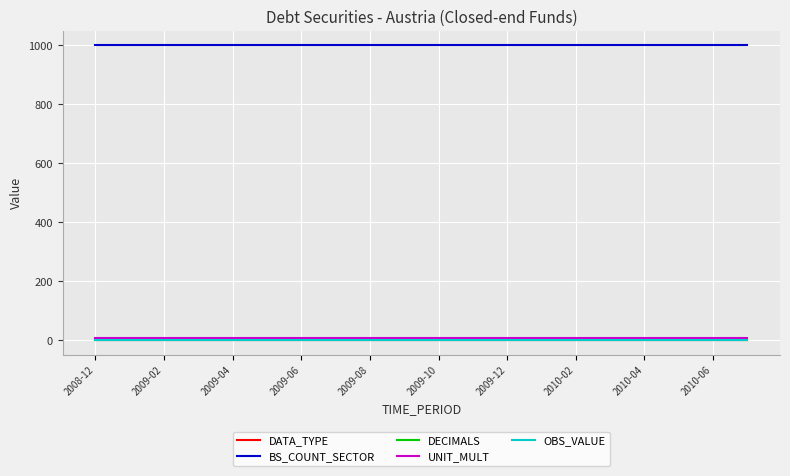

Is this an area chart (filled region under the line)?

No